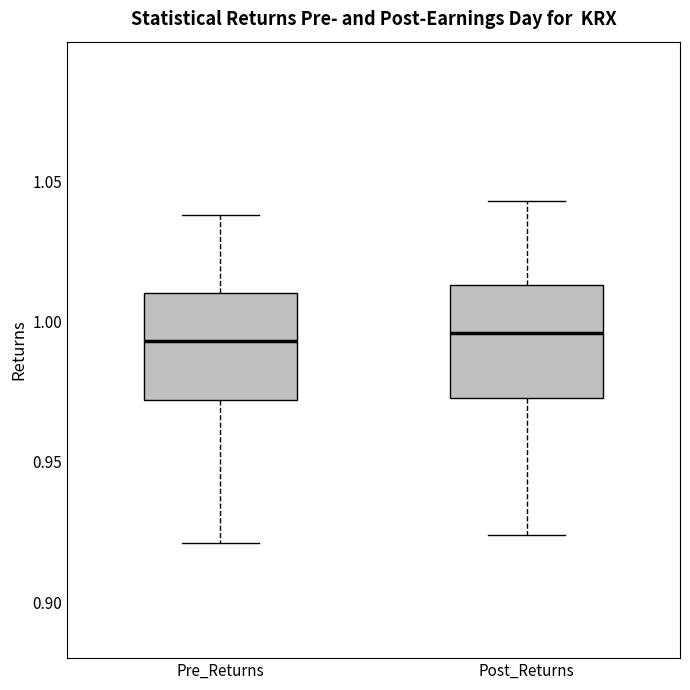

Reading left to right, read every box against the y-axis: the position of its median line, the range the box covers, and the ends of its whiskers. The values are not printed on the chart, so give them approximately, as read against the axis.

Pre_Returns: median 0.995, box 0.970 to 1.010, whiskers 0.920 to 1.040
Post_Returns: median 0.995, box 0.975 to 1.015, whiskers 0.925 to 1.045